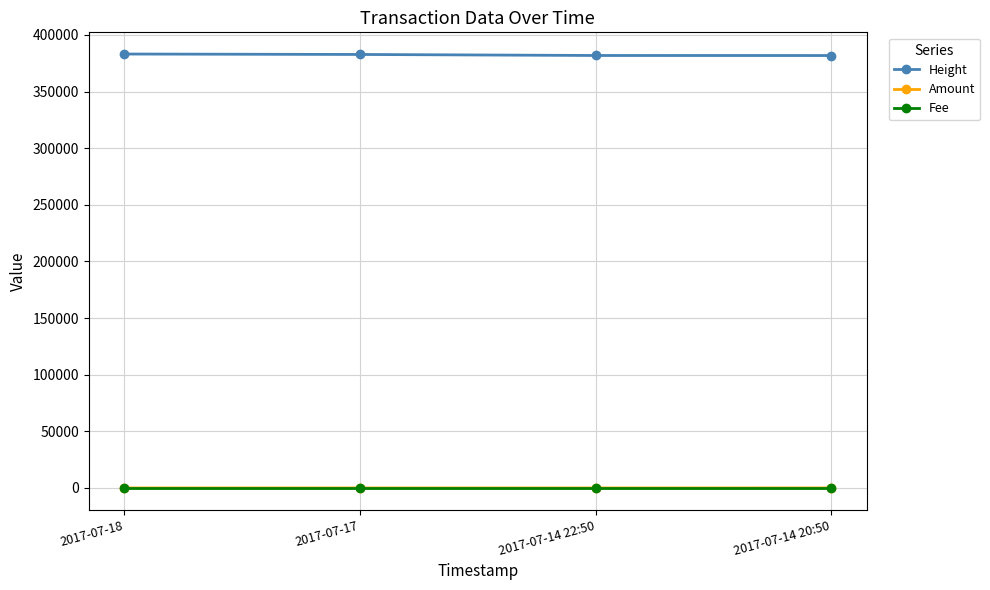

True or false: Fee has more than 2 interior local peaks.

False